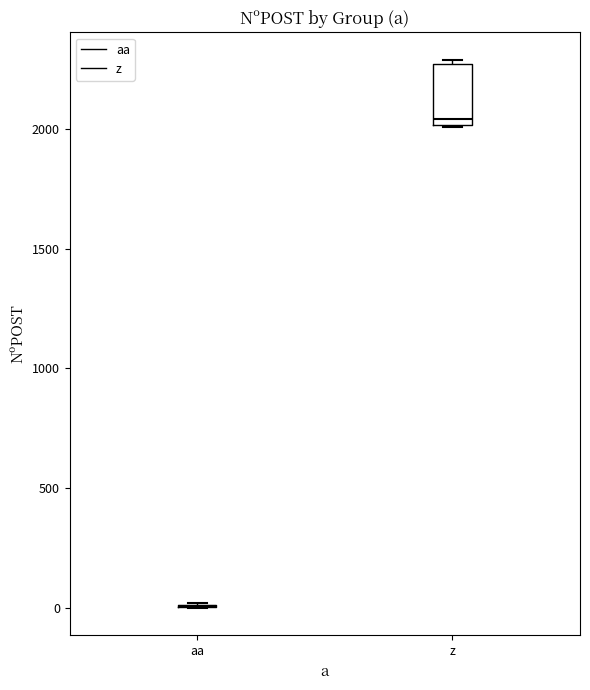

Which box is the tallest, from its lower edge to its upper edge?

z